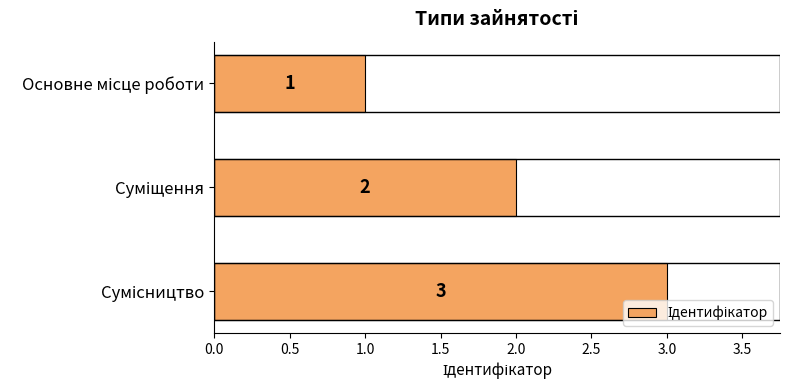

How many values are between 1 and 3?

3